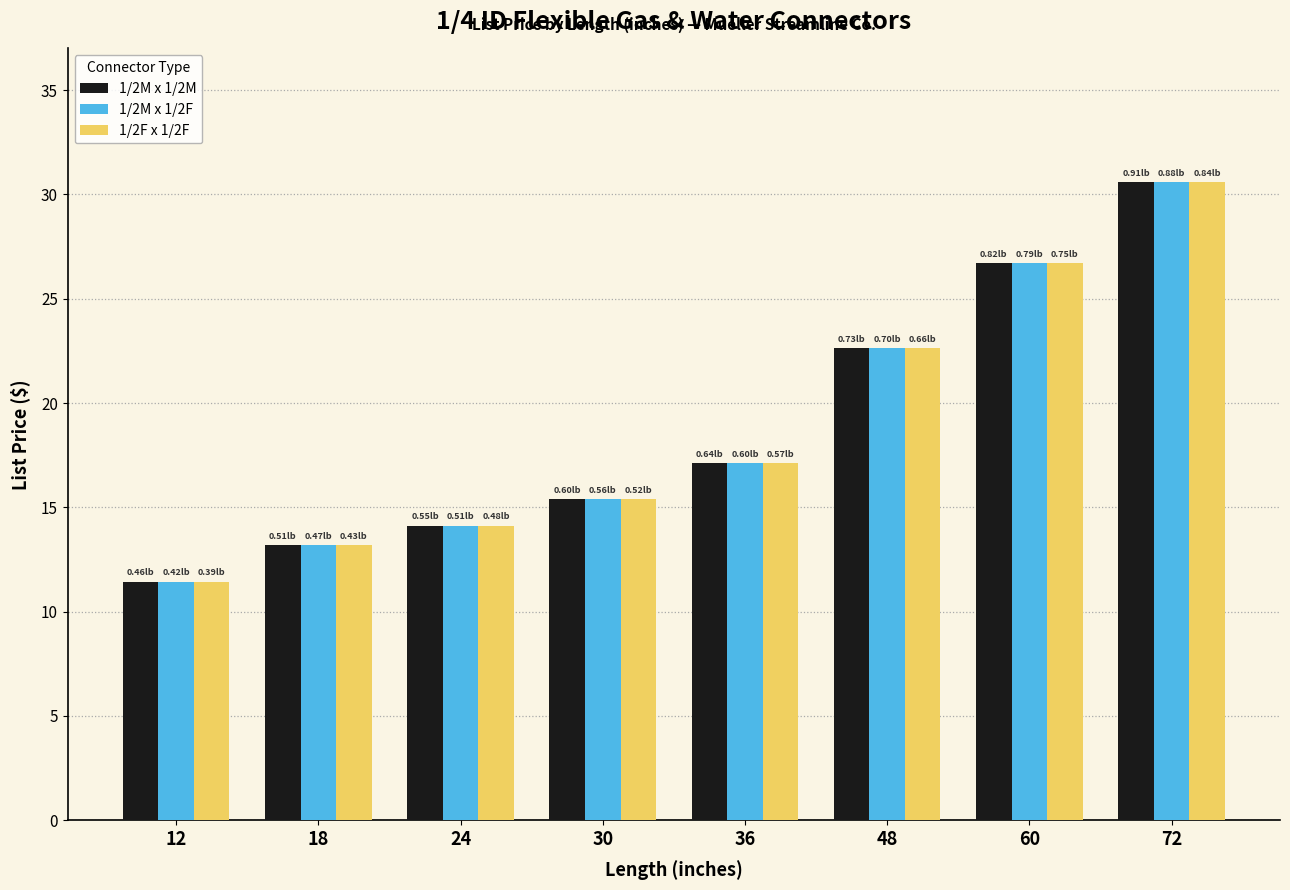

Rank the categories by 1/2M x 1/2M value from lowest to highest.

12, 18, 24, 30, 36, 48, 60, 72